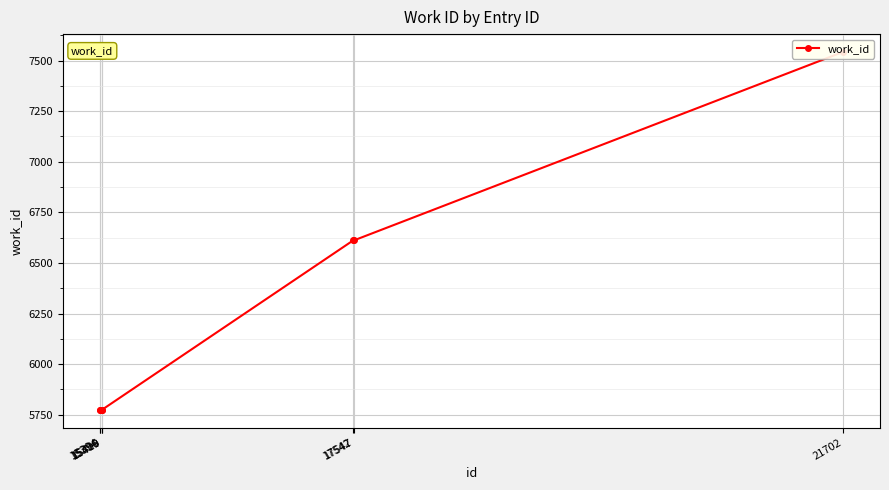

What is the greatest value displayed?

7542